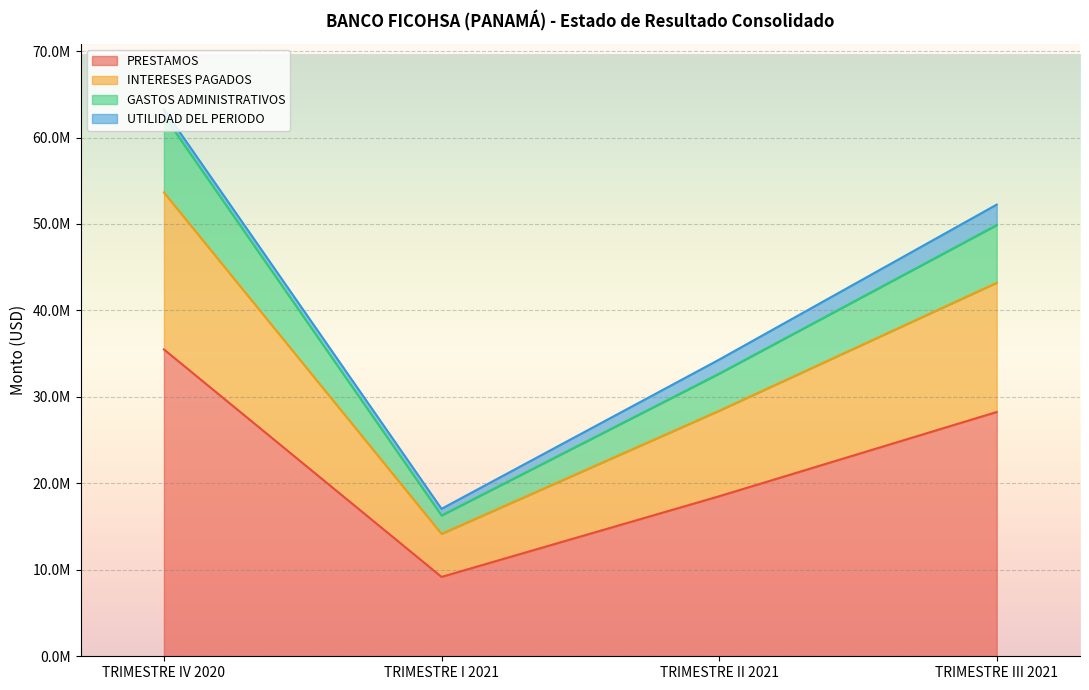

At which label does INTERESES PAGADOS reach its peak?

TRIMESTRE IV 2020